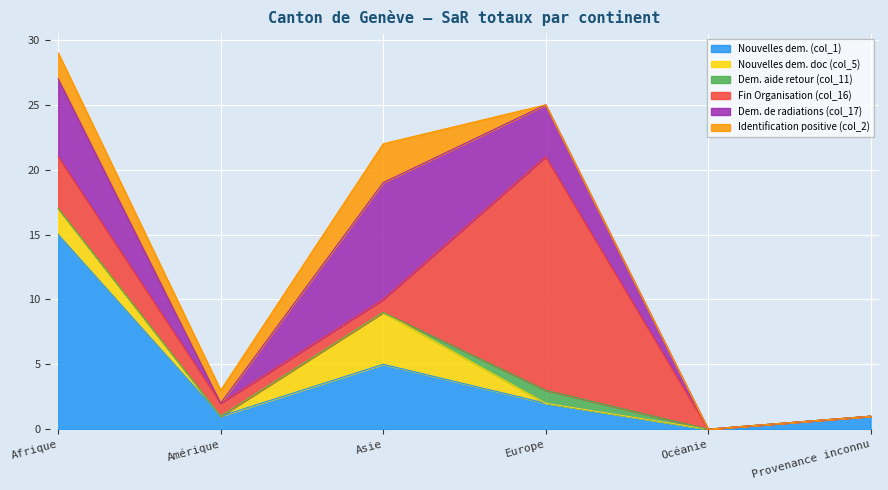

What is the label of the 5th point from the left?

Océanie